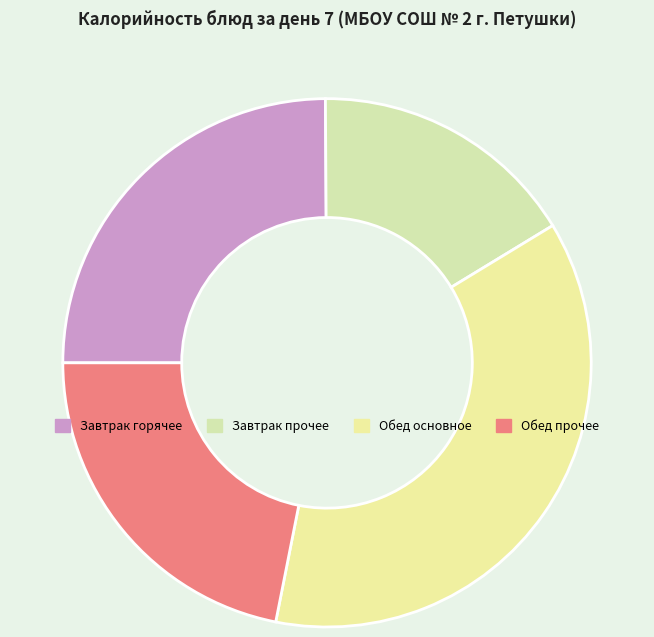

How many segments does this pie chart have?

4